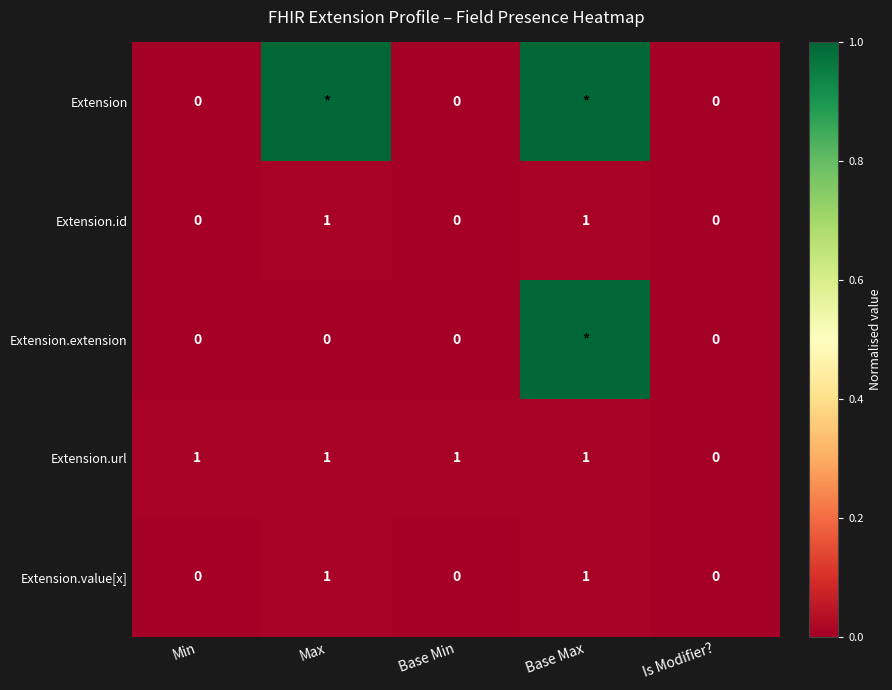

How many positive values does the Extension.id series have?

2